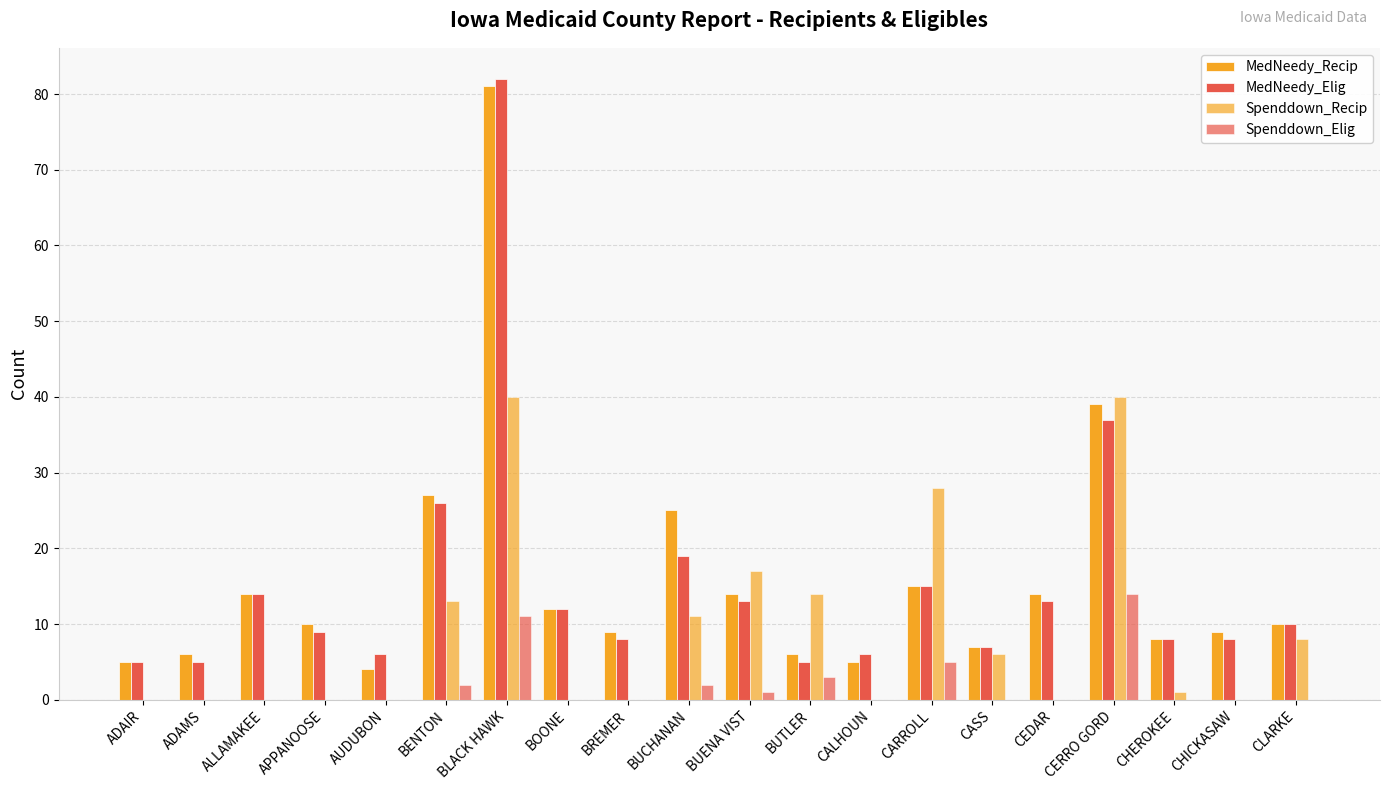

Are the bars horizontal?

No